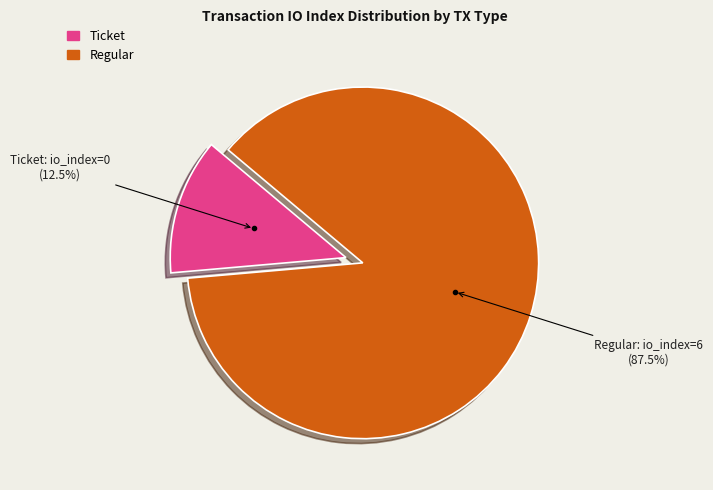

To the nearest percent, what is the average slice percentage?

50%